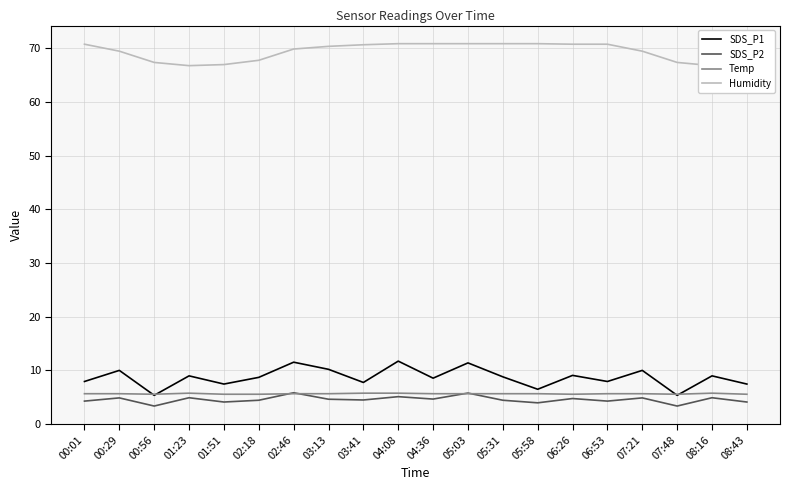

What is the label of the 2nd point from the right?

08:16